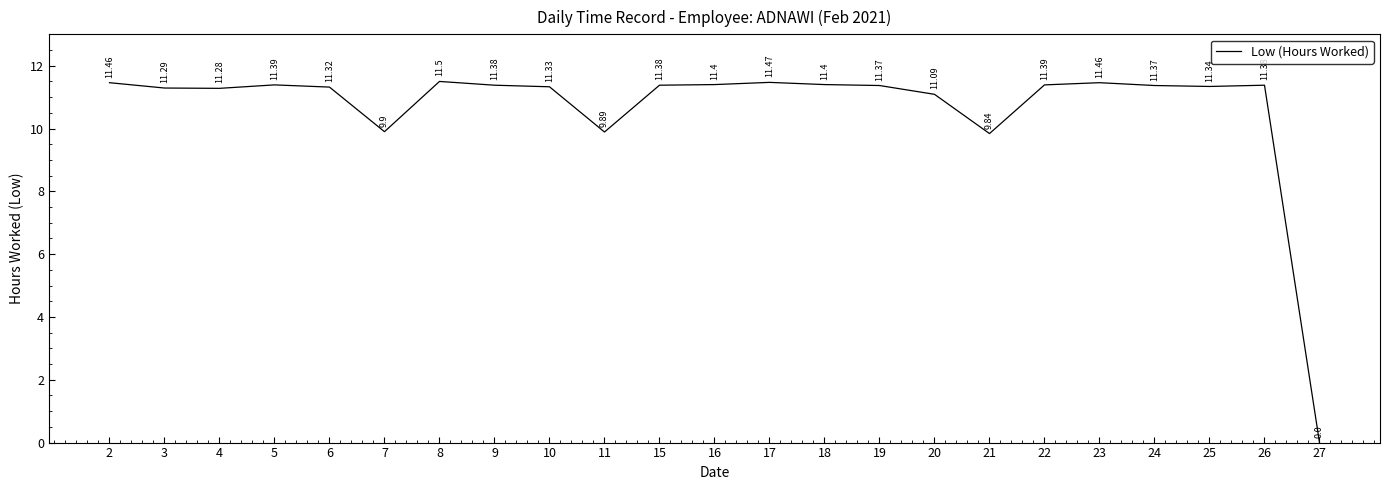

Which has a higher value, 3 or 19?

19